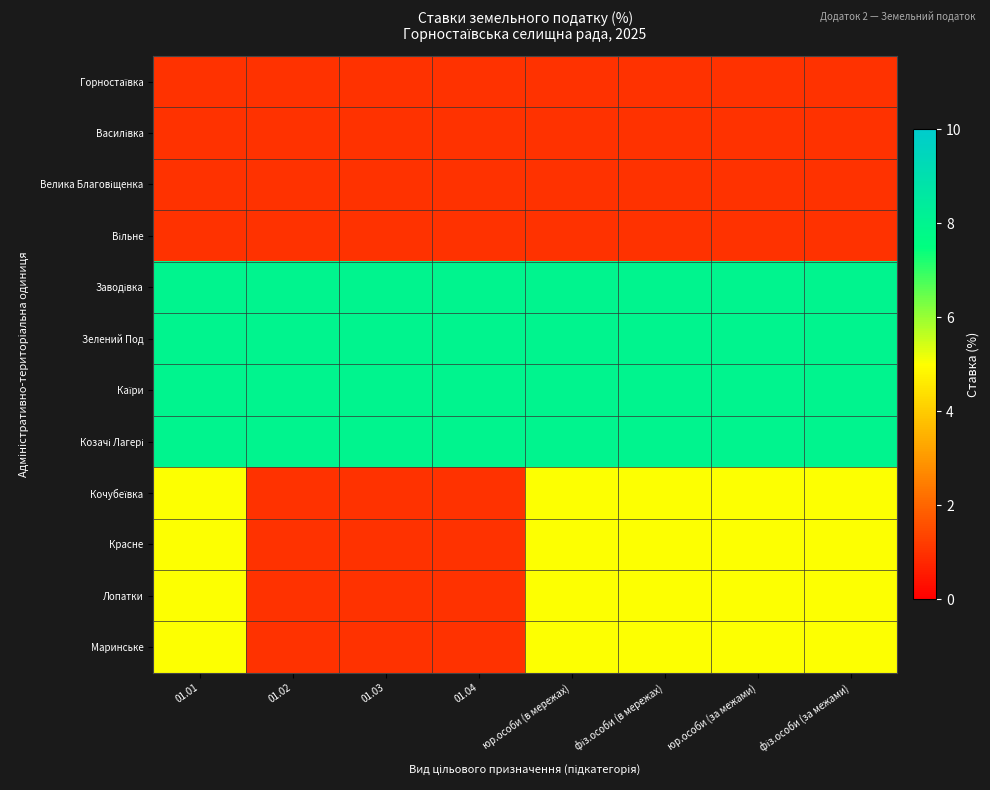

What is the spread (max minus min) of values at 01.02?

7